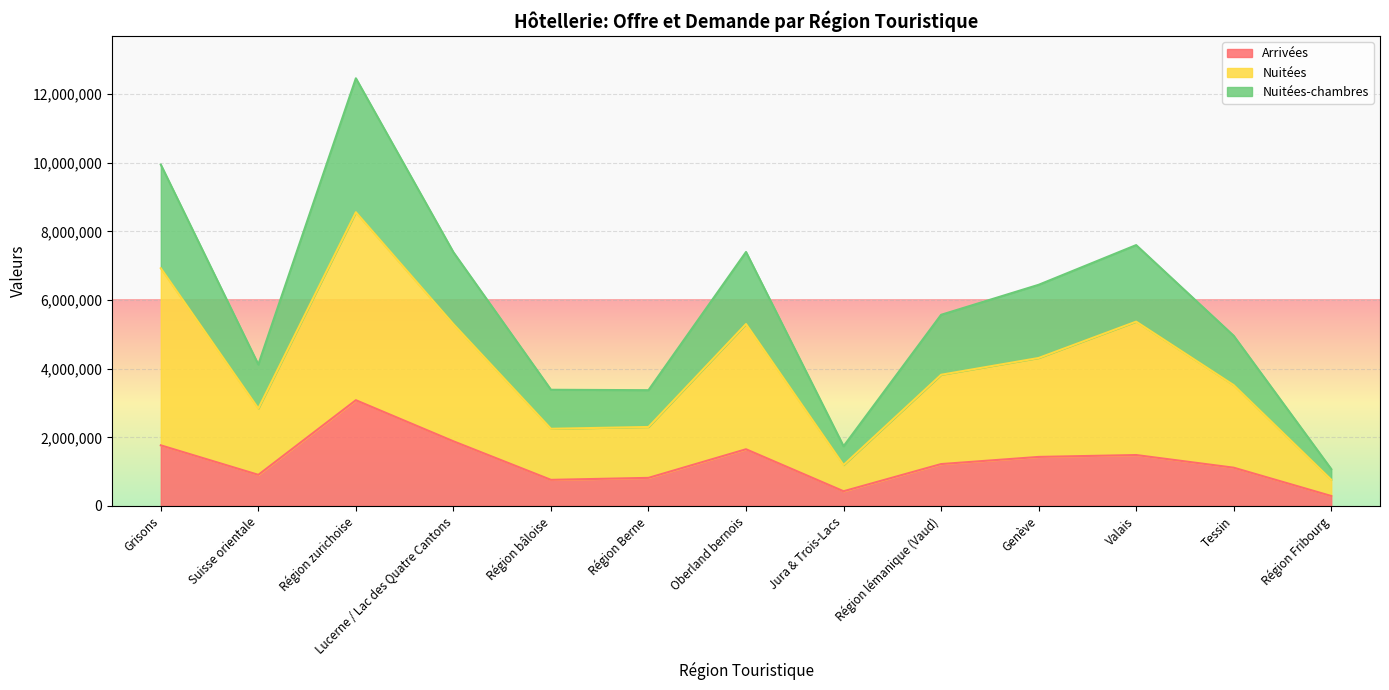

Reading left to right, transcribe all the data shown in this chart.

Arrivées: Grisons=1765956	Suisse orientale=906279	Région zurichoise=3081144	Lucerne / Lac des Quatre Cantons=1883923	Région bâloise=760026	Région Berne=817854	Oberland bernois=1651711	Jura & Trois-Lacs=428070	Région lémanique (Vaud)=1219956	Genève=1428347	Valais=1483301	Tessin=1114519	Région Fribourg=290091
Nuitées: Grisons=6926931	Suisse orientale=2839335	Région zurichoise=8558756	Lucerne / Lac des Quatre Cantons=5298039	Région bâloise=2248478	Région Berne=2301449	Oberland bernois=5301041	Jura & Trois-Lacs=1192526	Région lémanique (Vaud)=3822459	Genève=4311592	Valais=5371013	Tessin=3519953	Région Fribourg=763488
Nuitées-chambres: Grisons=9946593	Suisse orientale=4121756	Région zurichoise=12462232	Lucerne / Lac des Quatre Cantons=7393392	Région bâloise=3385422	Région Berne=3372815	Oberland bernois=7401060	Jura & Trois-Lacs=1739666	Région lémanique (Vaud)=5569722	Genève=6444196	Valais=7601481	Tessin=4958584	Région Fribourg=1074675